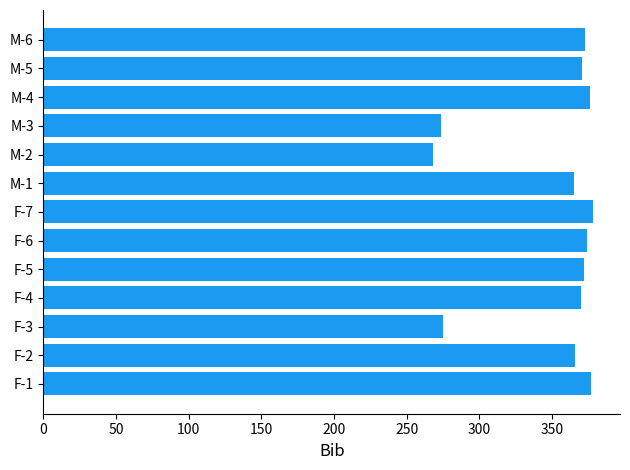

What is the difference between the second highest and minimum values?

109